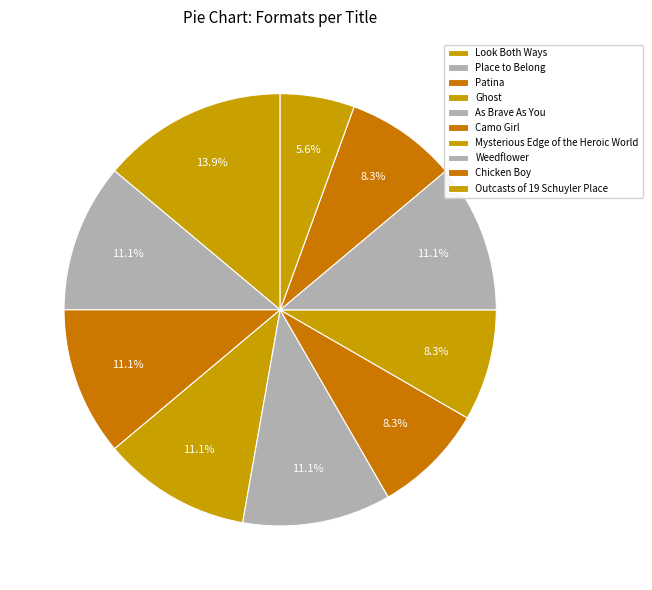

Combined, what portion of the pie is Ghost and Place to Belong?

22.2%